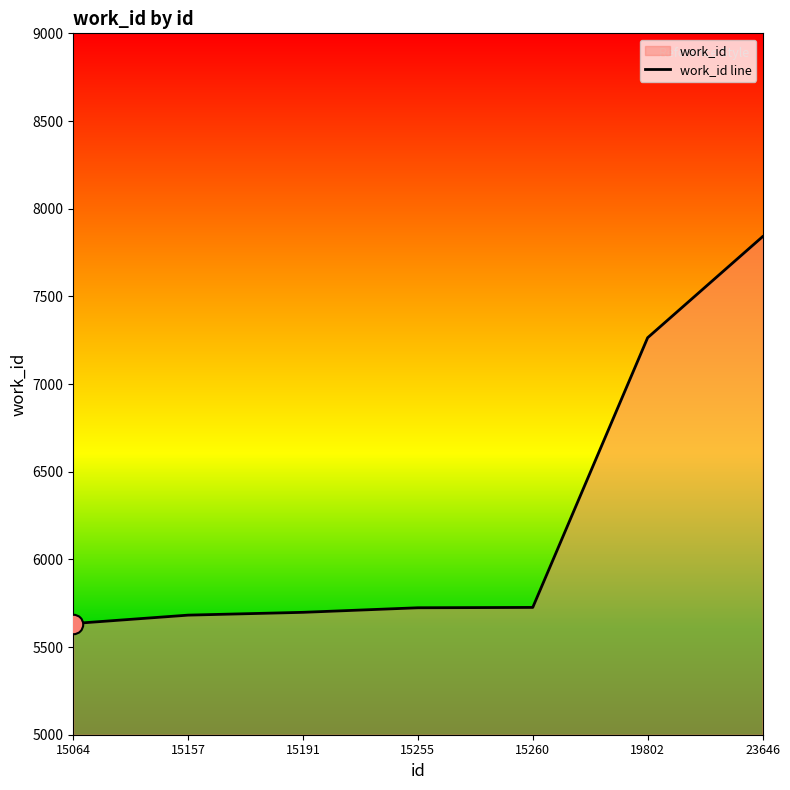

List the labels in order of value, largest first.

23646, 19802, 15260, 15255, 15191, 15157, 15064